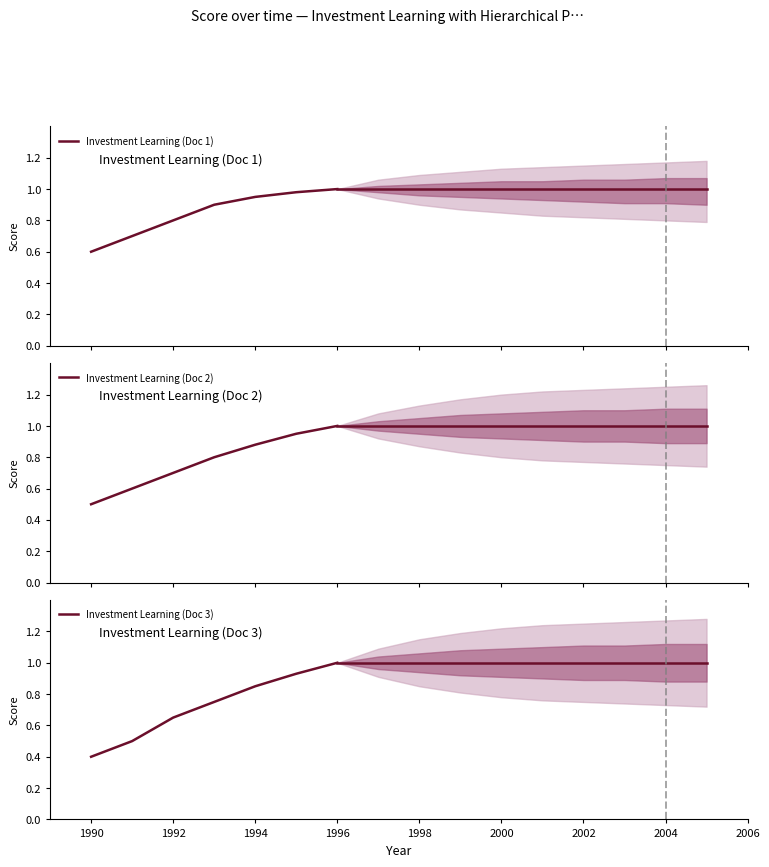

Reading left to right, transcribe all the data shown in this chart.

Investment Learning (Doc 1): 0.6	0.7	0.8	0.9	0.9	1.0	1.0
Investment Learning (Doc 2): 0.5	0.6	0.7	0.8	0.9	0.9	1.0
Investment Learning (Doc 3): 0.4	0.5	0.7	0.8	0.8	0.9	1.0